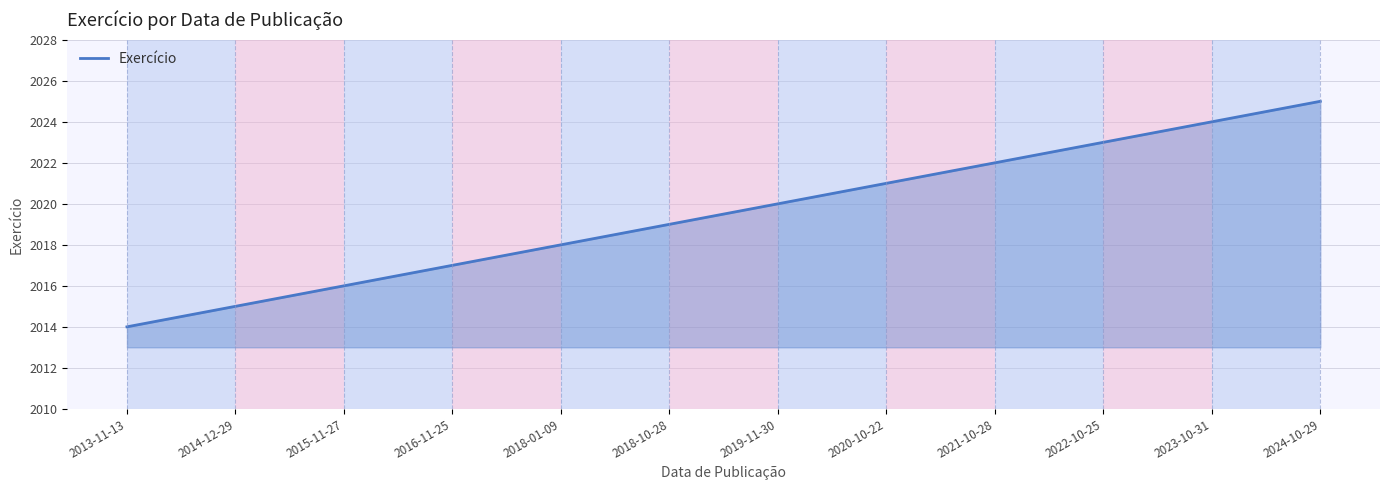

What is the greatest value displayed?

2025